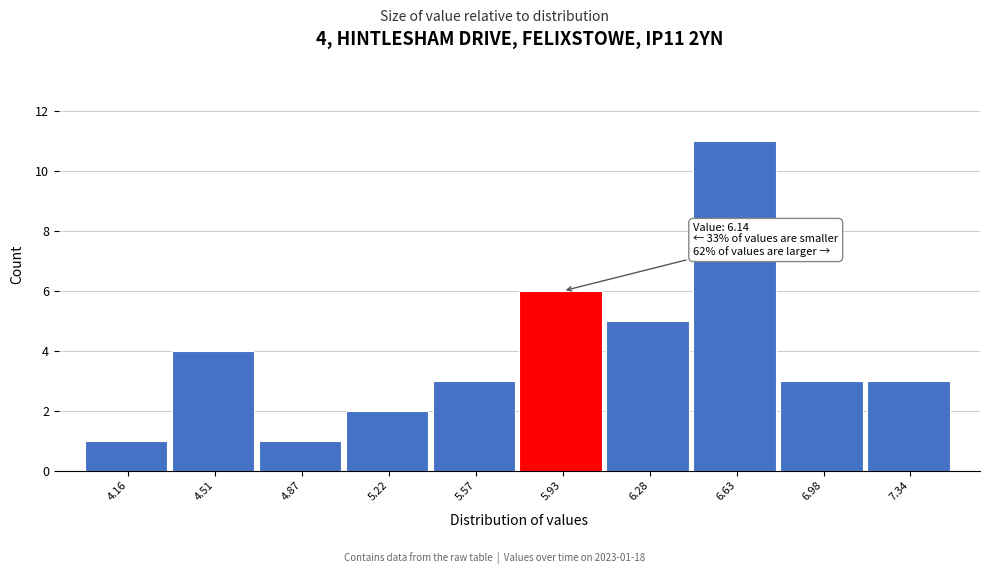

Reading right to left, transcribe all the data shown in this chart.

7.34=3	6.98=3	6.63=11	6.28=5	5.93=6	5.57=3	5.22=2	4.87=1	4.51=4	4.16=1